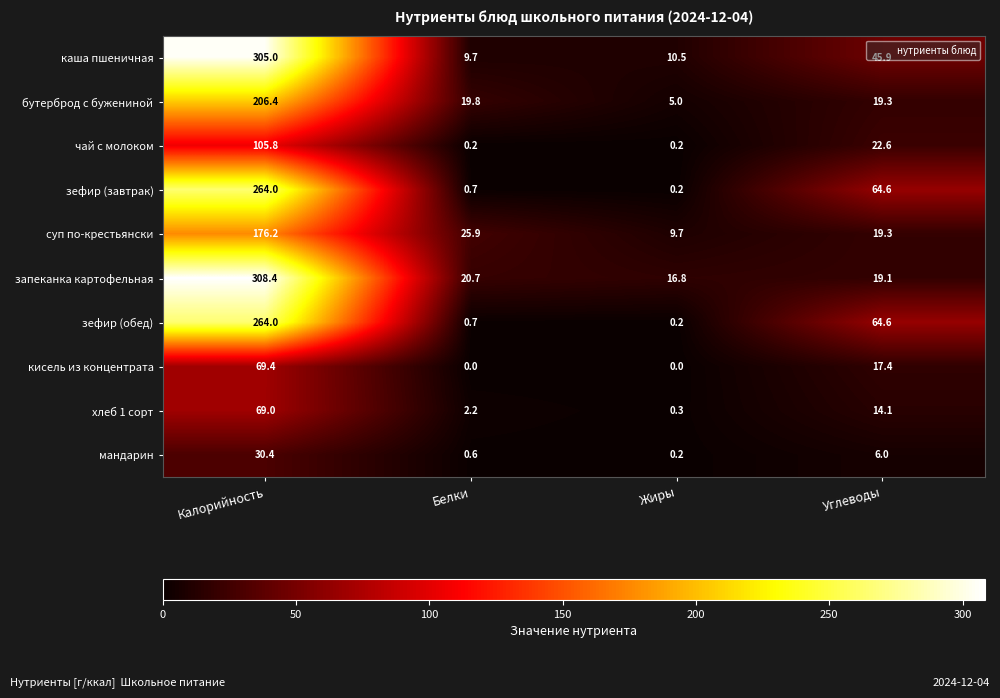

What is the average value of the мандарин series?

9.3